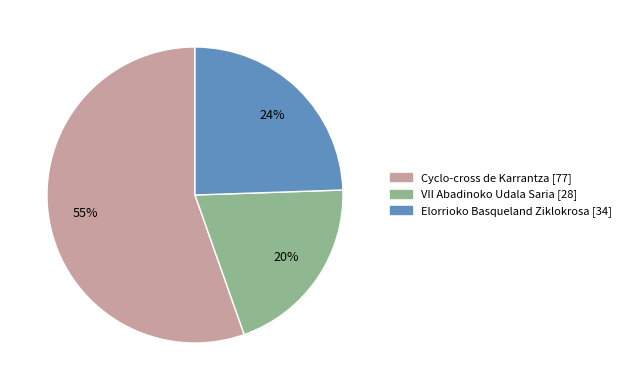

To the nearest percent, what is the average slice percentage?

33%